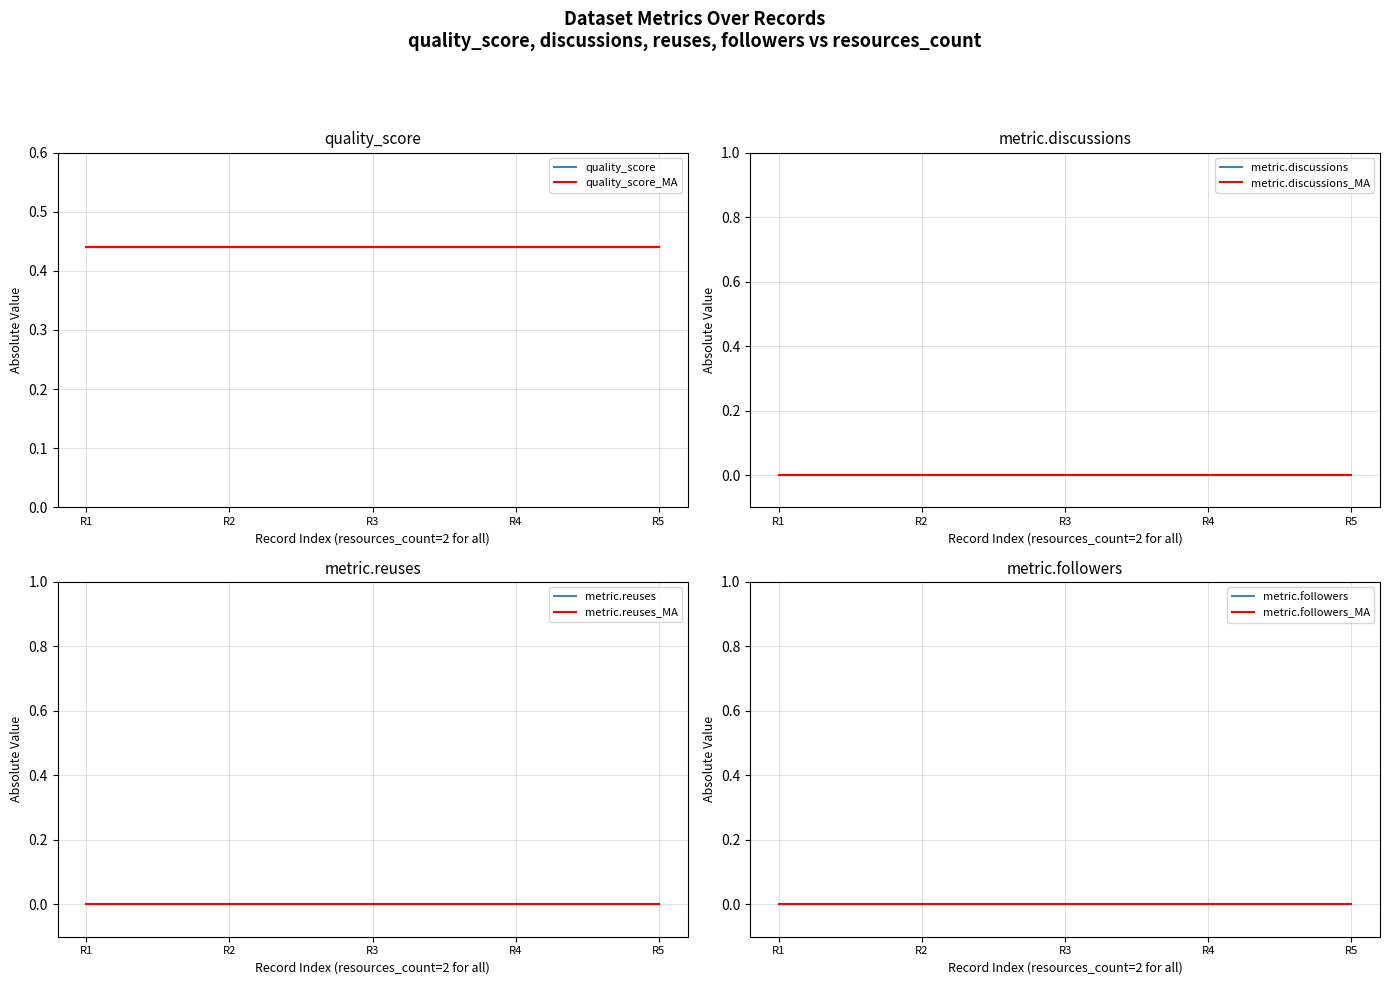

True or false: metric.followers and metric.reuses cross at least once.

False